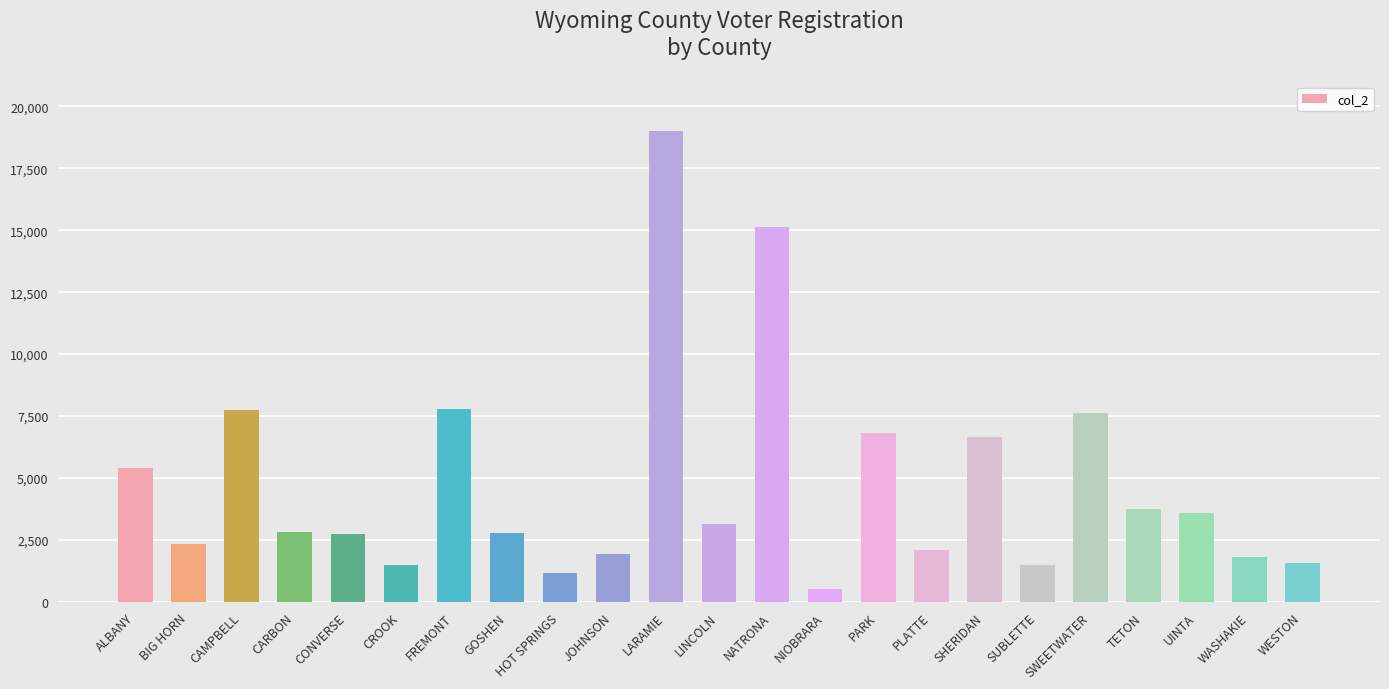

Is it true that the value at UINTA is 3609?

True